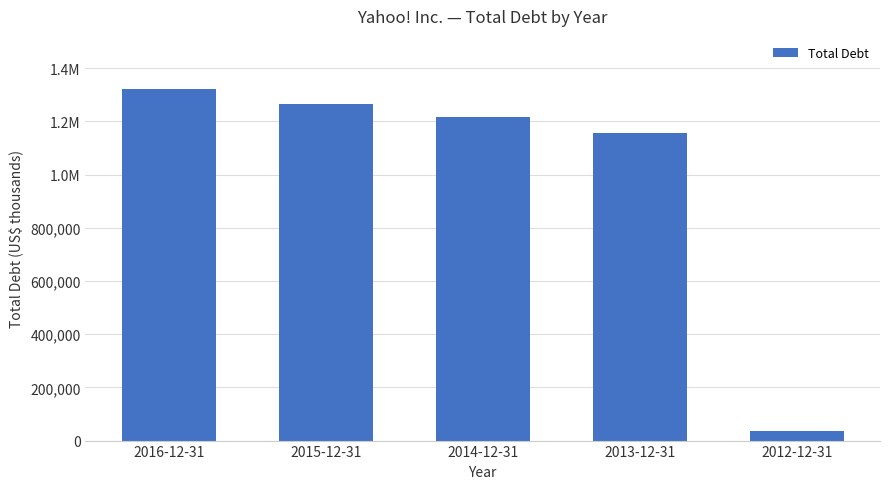

Read the value at 2014-12-31, to the nearest 100.

1217400